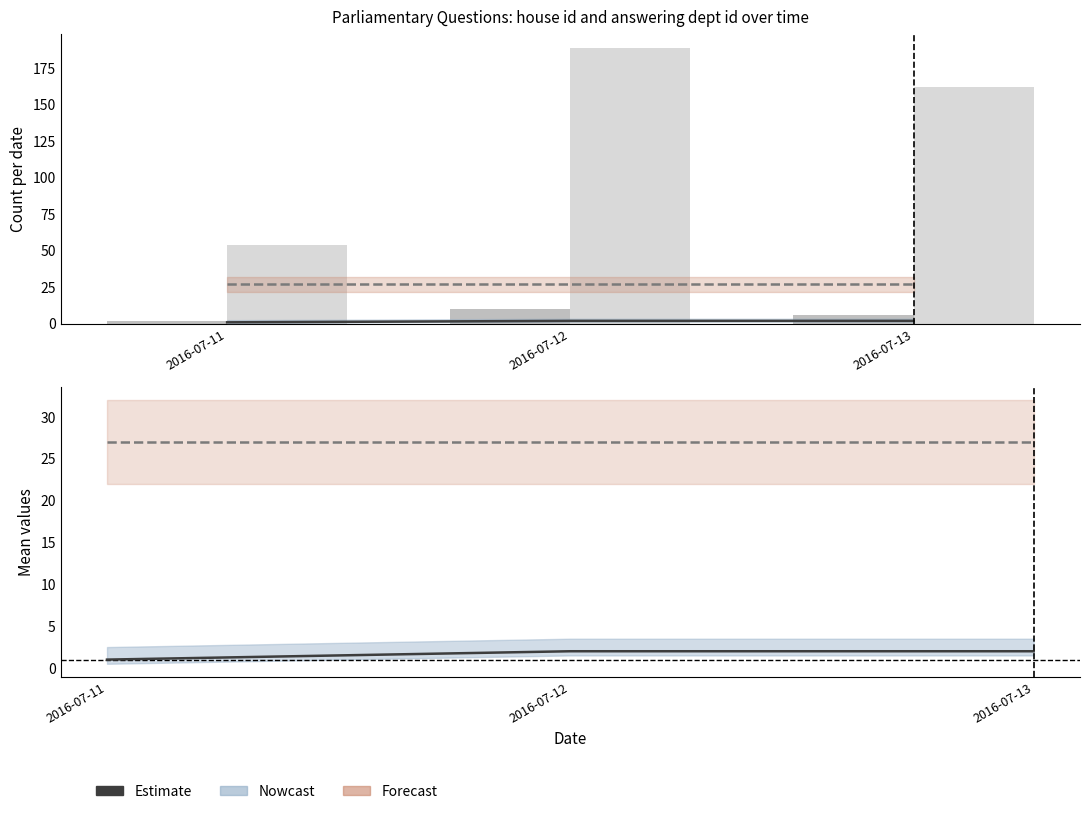

Is it true that house id equals 2 at 2016-07-13?

True